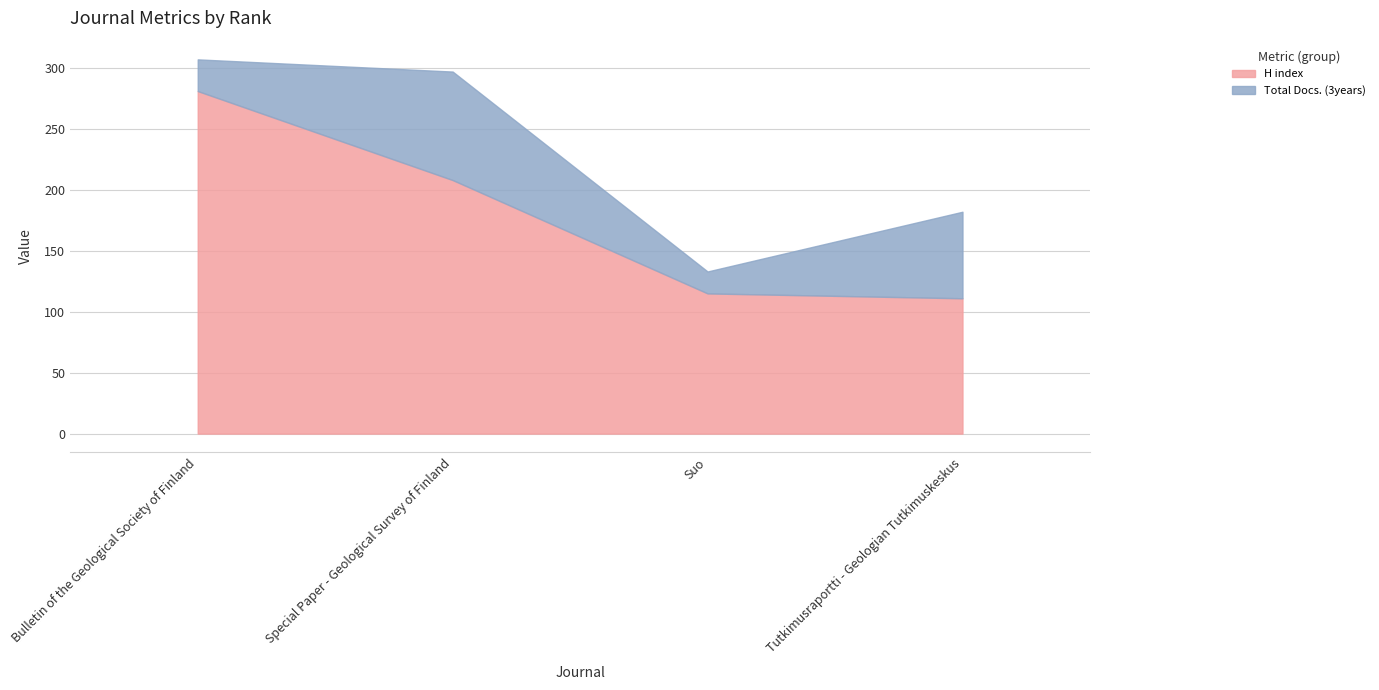

Reading left to right, what are all the values shown in this chart?

H index: 281	208	115	111
Total Docs. (3years): 26	89	18	71